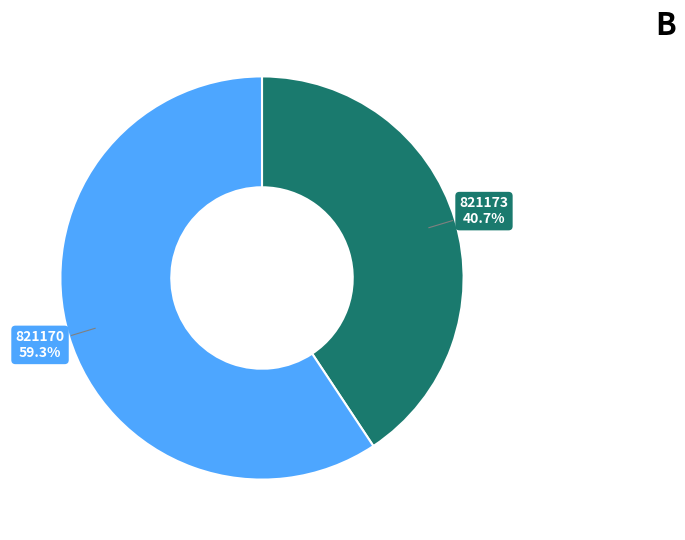

Count the number of slices in the pie.

2